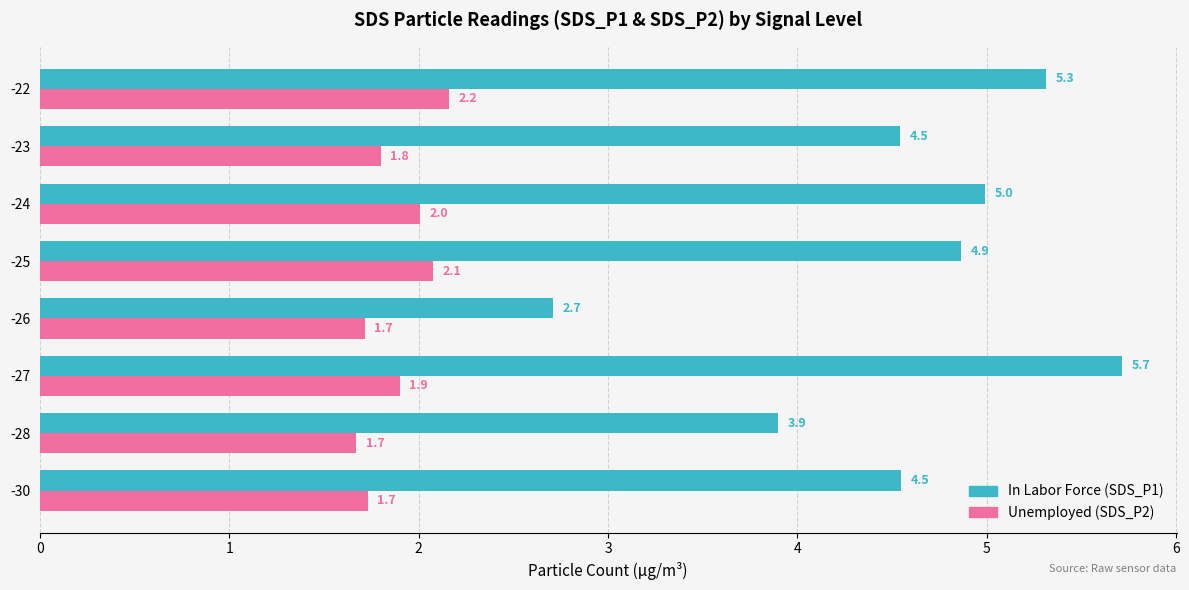

At which category is the sum across all series the highest?

-27